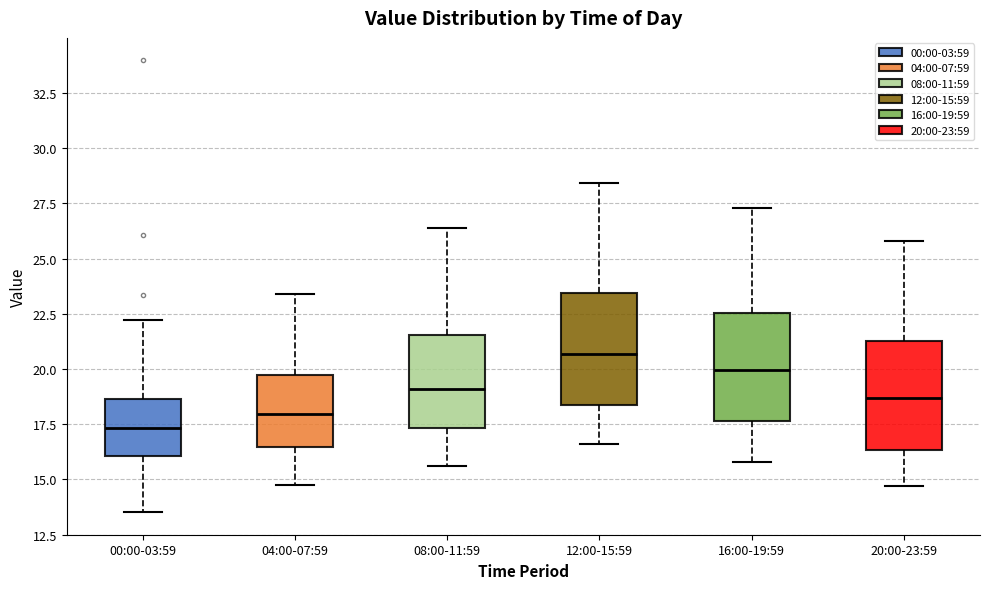

Reading left to right, read every box against the y-axis: the position of its median line, the range the box covers, and the ends of its whiskers. The values are not printed on the chart, so give them approximately, as read against the axis.

00:00-03:59: median 17.5, box 16.0 to 18.5, whiskers 13.5 to 22.0
04:00-07:59: median 18.0, box 16.5 to 19.5, whiskers 15.0 to 23.5
08:00-11:59: median 19.0, box 17.5 to 21.5, whiskers 15.5 to 26.5
12:00-15:59: median 20.5, box 18.5 to 23.5, whiskers 16.5 to 28.5
16:00-19:59: median 20.0, box 17.5 to 22.5, whiskers 16.0 to 27.5
20:00-23:59: median 18.5, box 16.5 to 21.5, whiskers 14.5 to 26.0